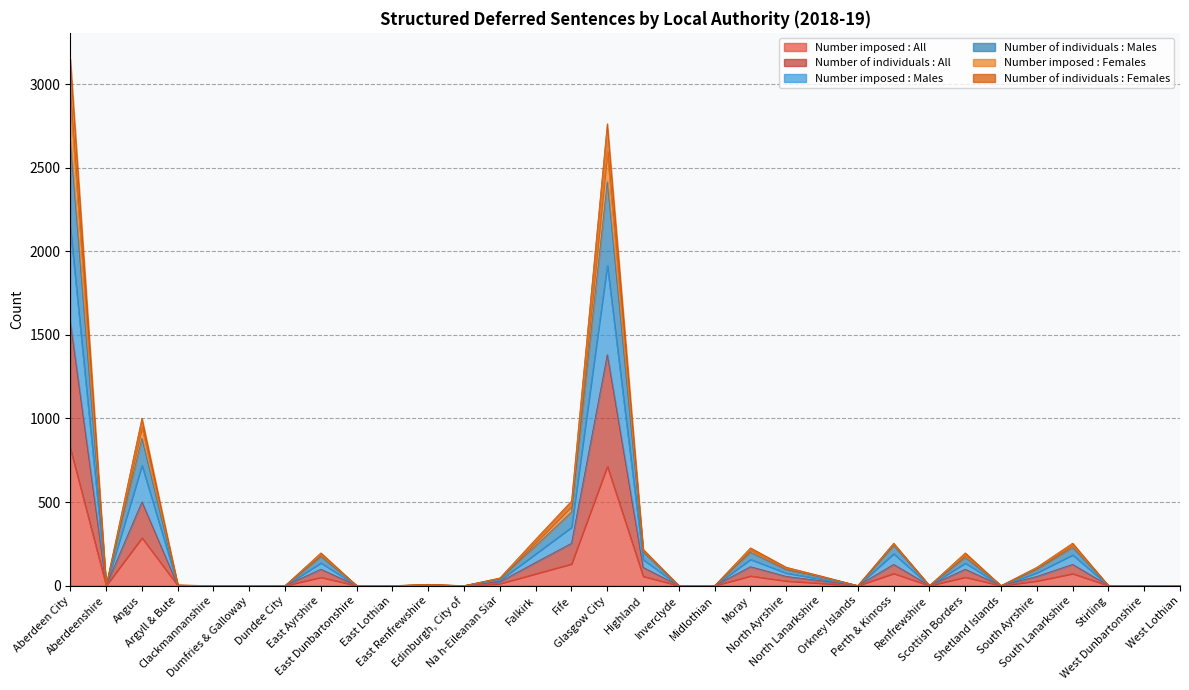

What is the label of the 7th point from the left?

Dundee City